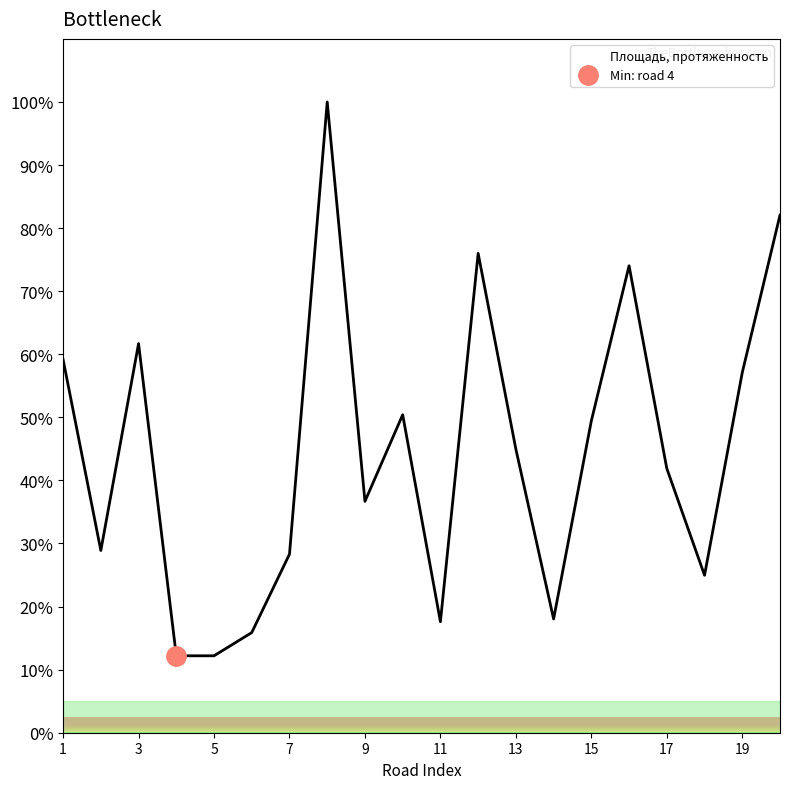

What is the difference between the second highest and minimum values?

69.9